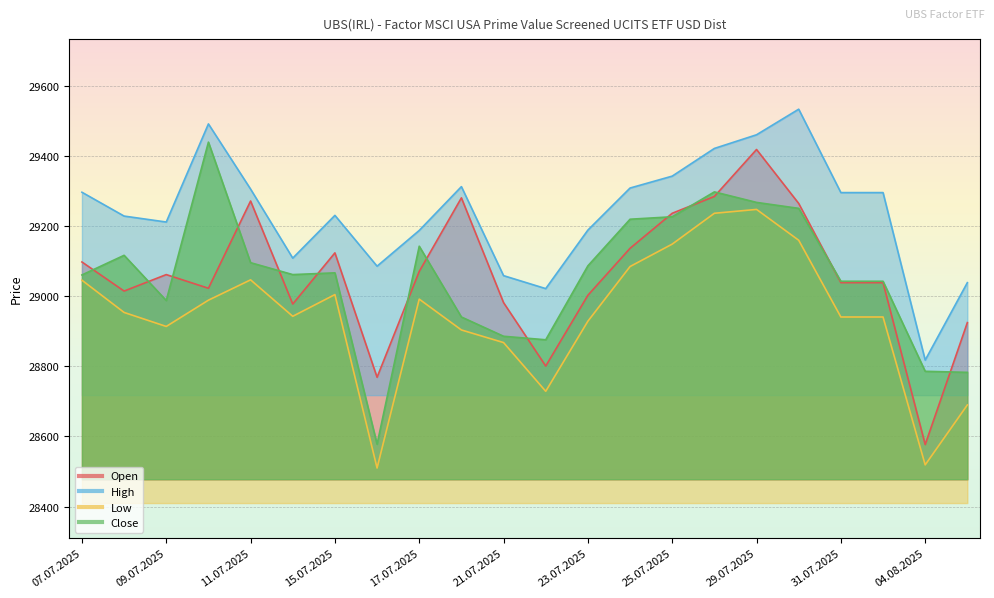

What is the average value of the High series?

29239